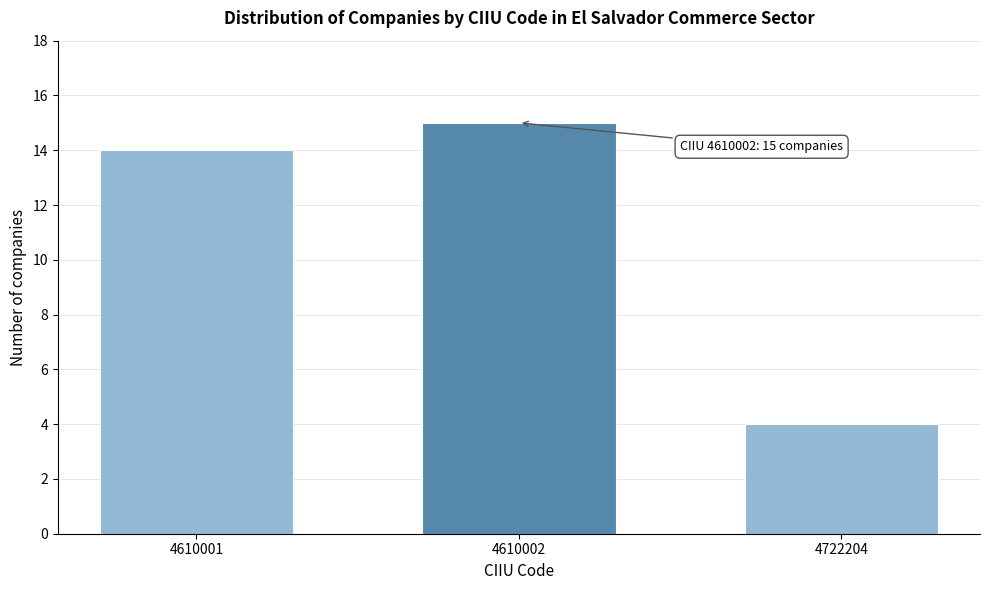

Reading left to right, extract all data points from this chart.

4610001=14	4610002=15	4722204=4